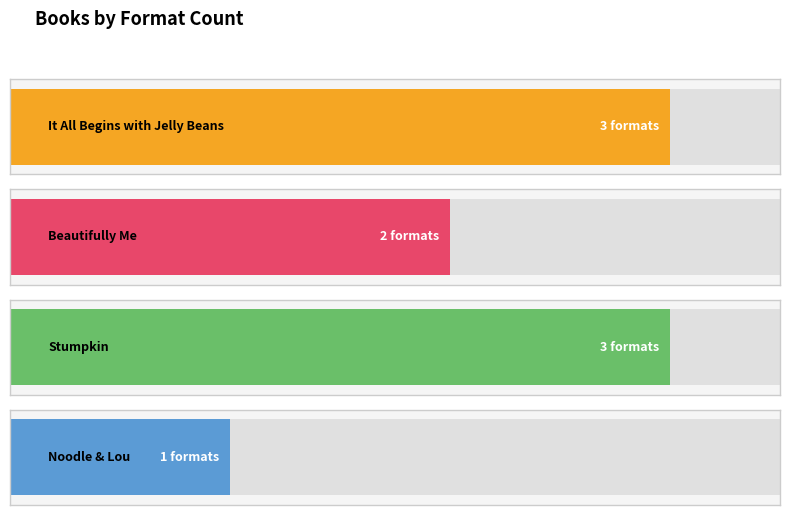

True or false: the data shows 3 at Stumpkin.

True